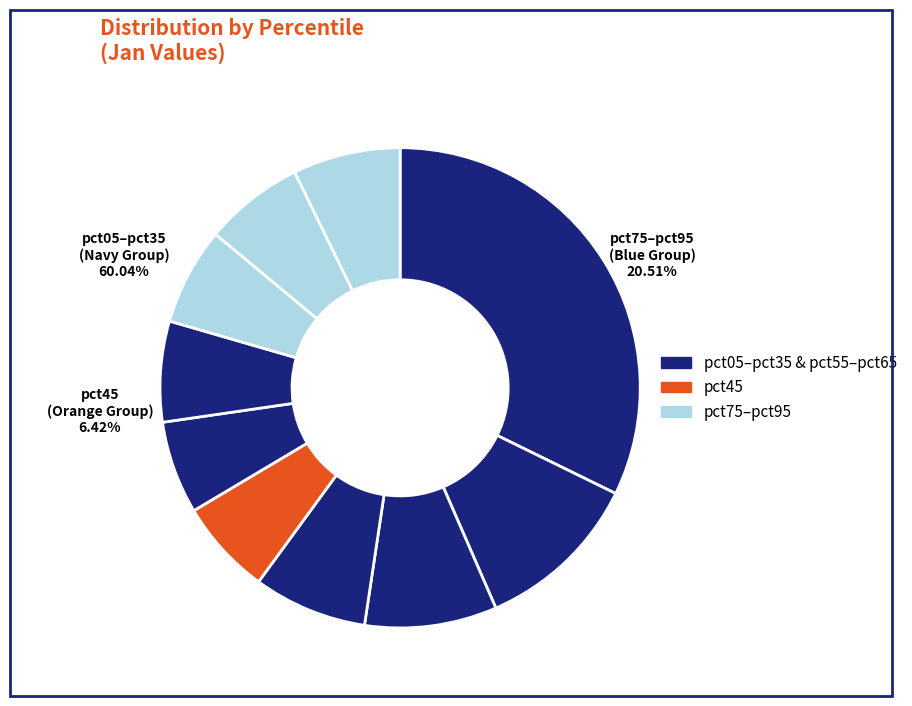

To the nearest percent, what is the combined percentage of pct35 and pct75?

14%